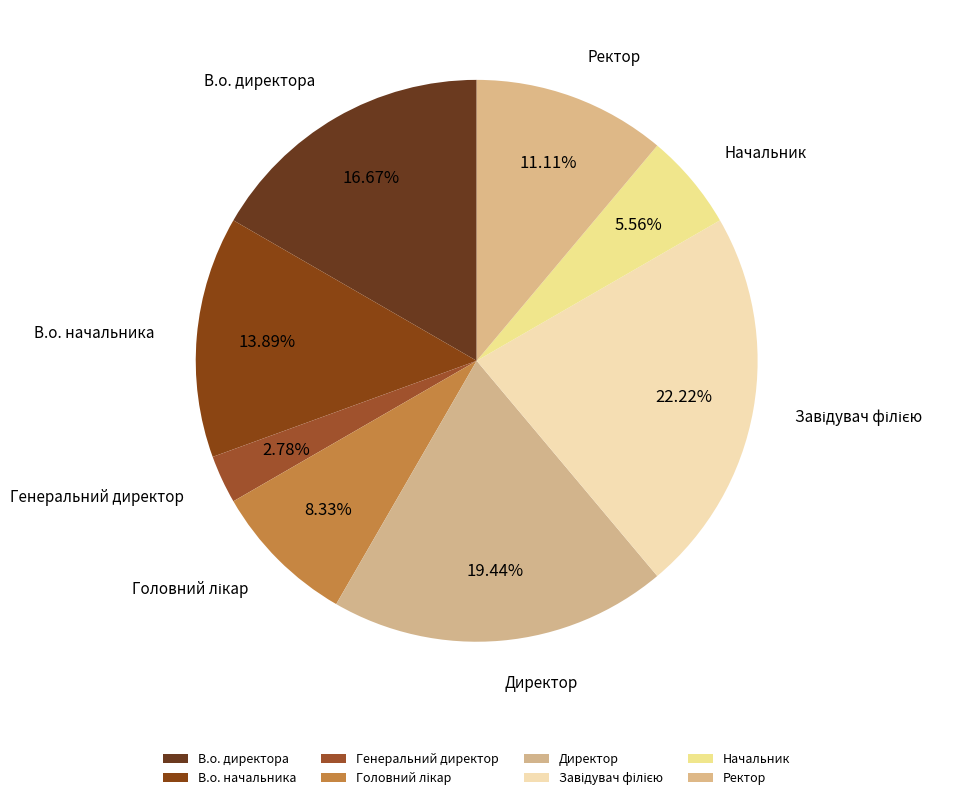

Which slice is the smallest?

Генеральний директор